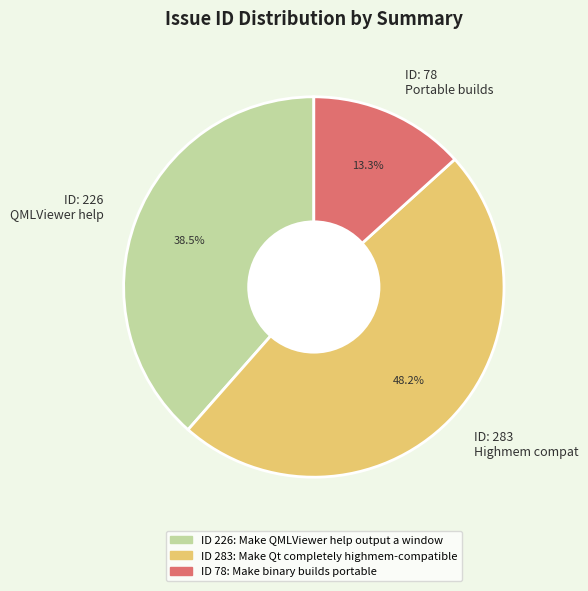

Does any single category account for the majority?

No